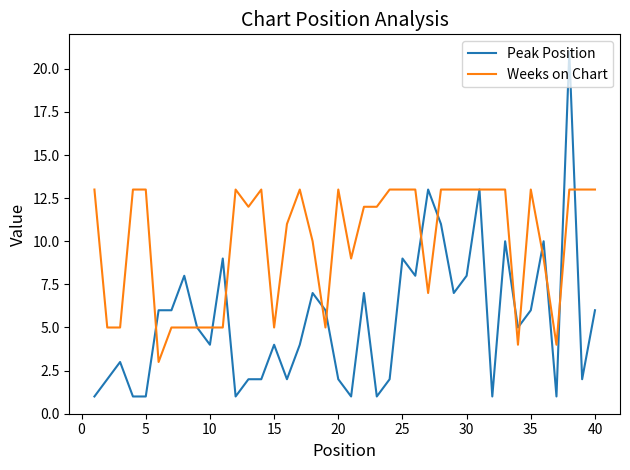

True or false: Peak Position and Weeks on Chart intersect in this chart.

True